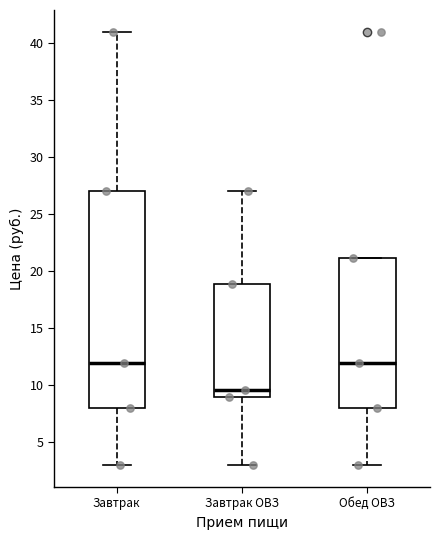

Reading left to right, read every box against the y-axis: the position of its median line, the range the box covers, and the ends of its whiskers. The values are not printed on the chart, so give them approximately, as read against the axis.

Завтрак: median 12.0, box 8.0 to 27.0, whiskers 3.0 to 41.0
Завтрак ОВЗ: median 9.5, box 9.0 to 19.0, whiskers 3.0 to 27.0
Обед ОВЗ: median 12.0, box 8.0 to 21.0, whiskers 3.0 to 21.0